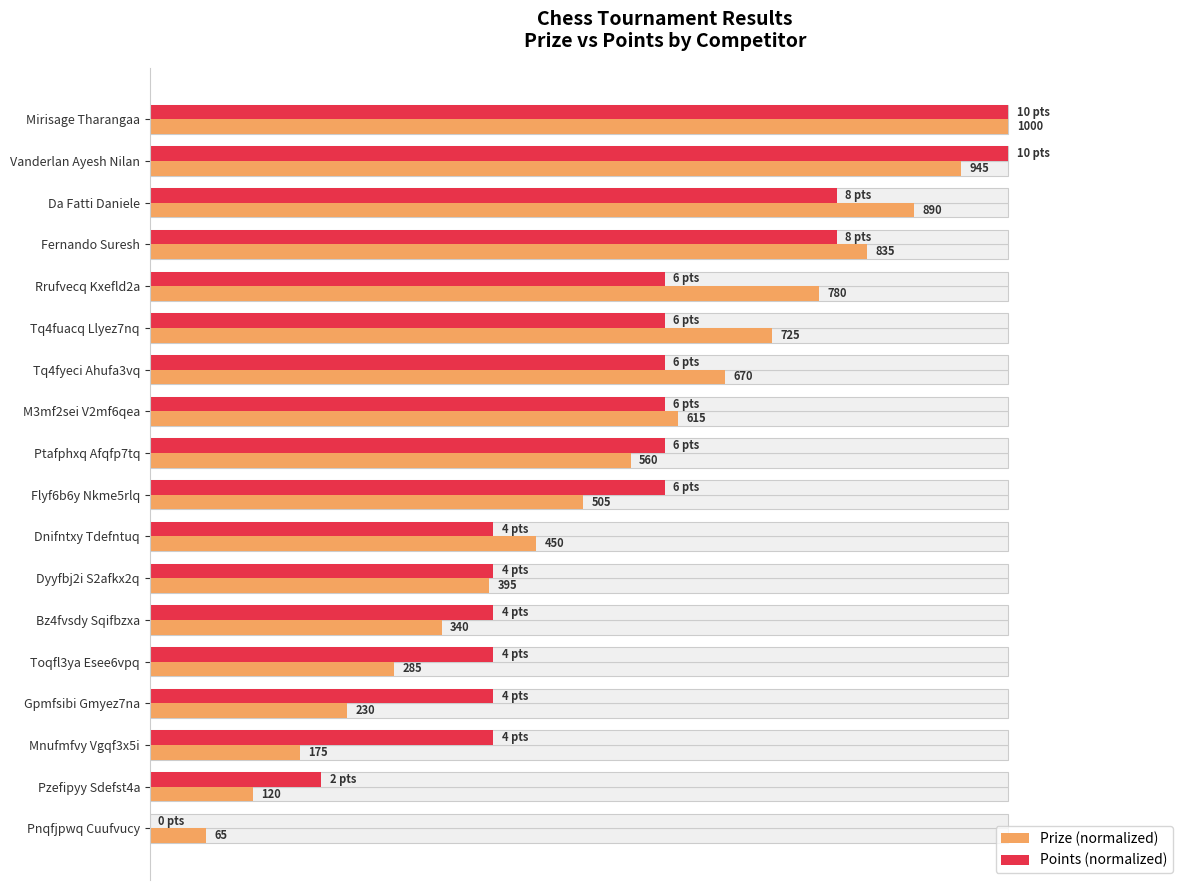

Are the bars horizontal?

Yes